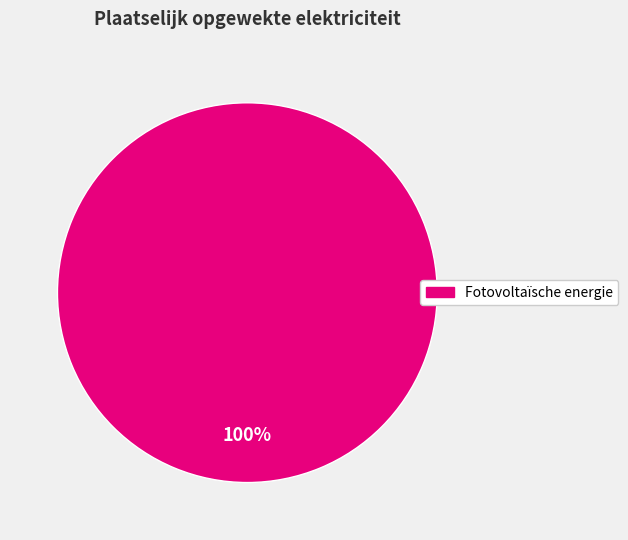

How many segments does this pie chart have?

1